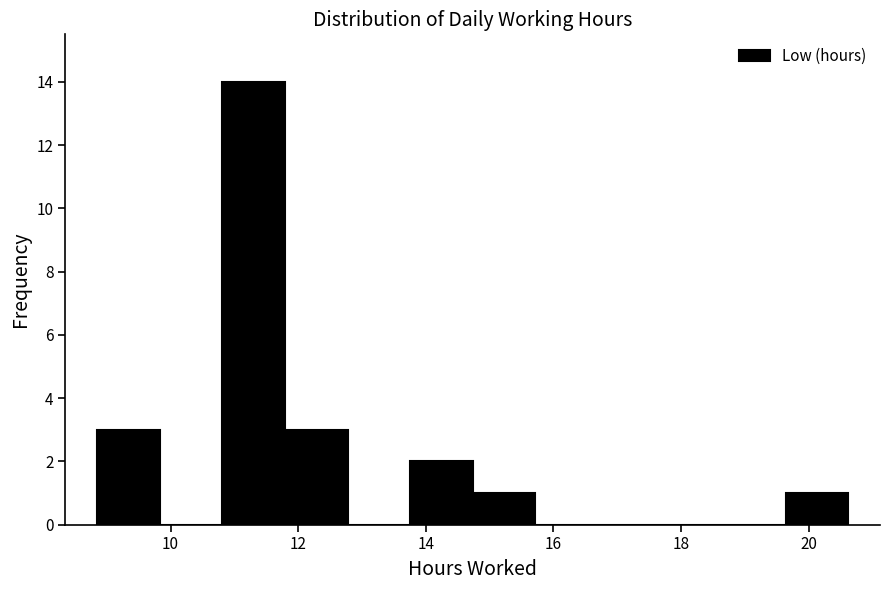

Which range on the x-axis has the tallest bar?

10.8 to 11.8